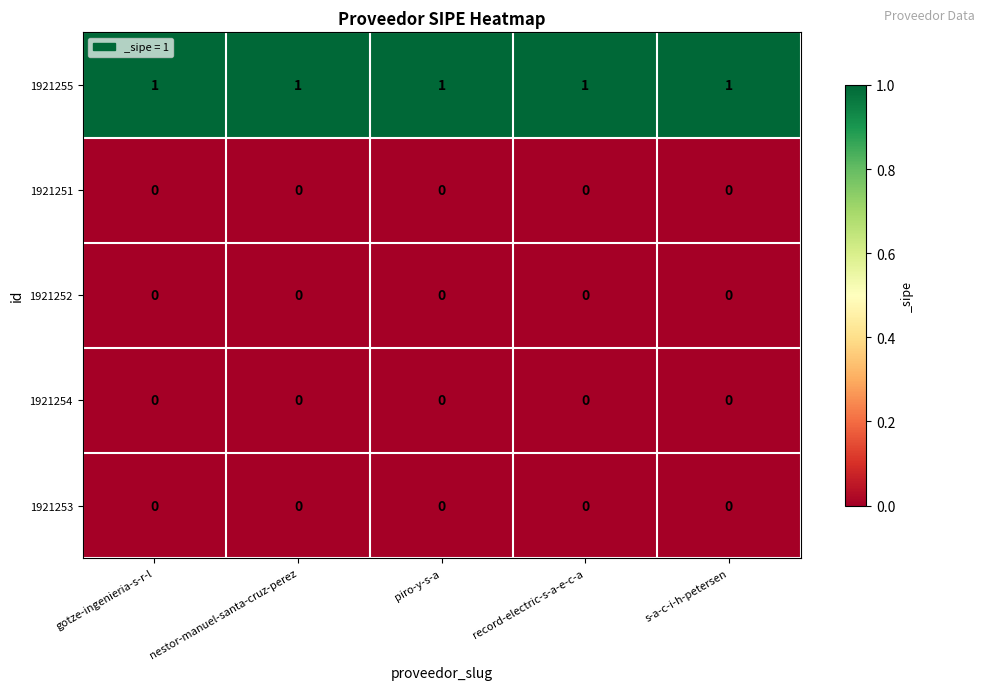

The 1921255 series shows 1 at record-electric-s-a-e-c-a. True or false?

True